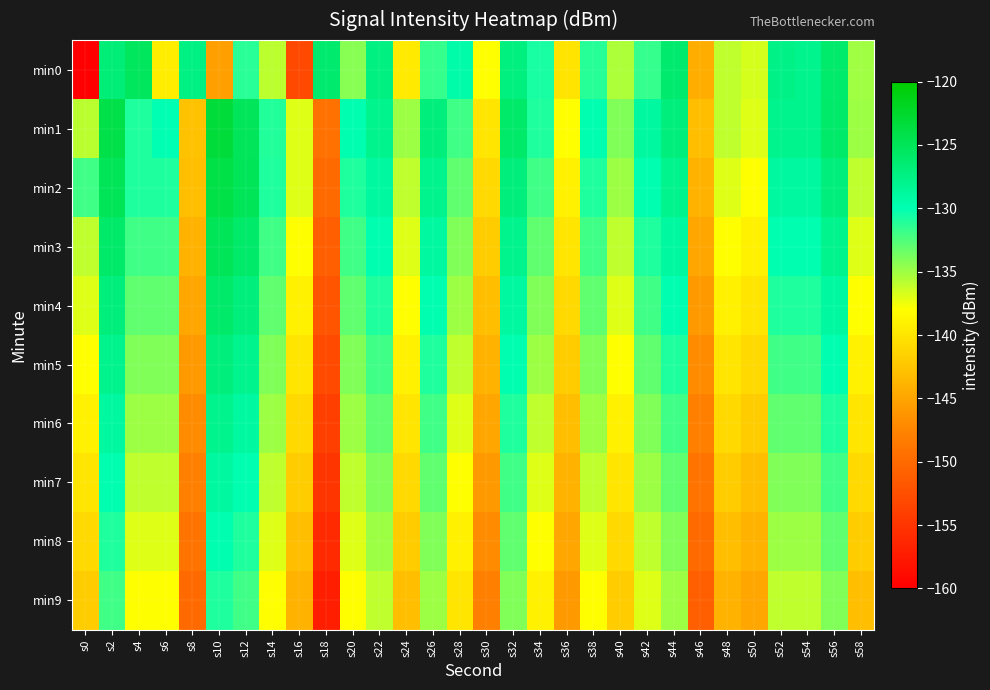

At s4, list the series in order from smallest to largest.

min9, min8, min7, min6, min5, min4, min3, min2, min1, min0